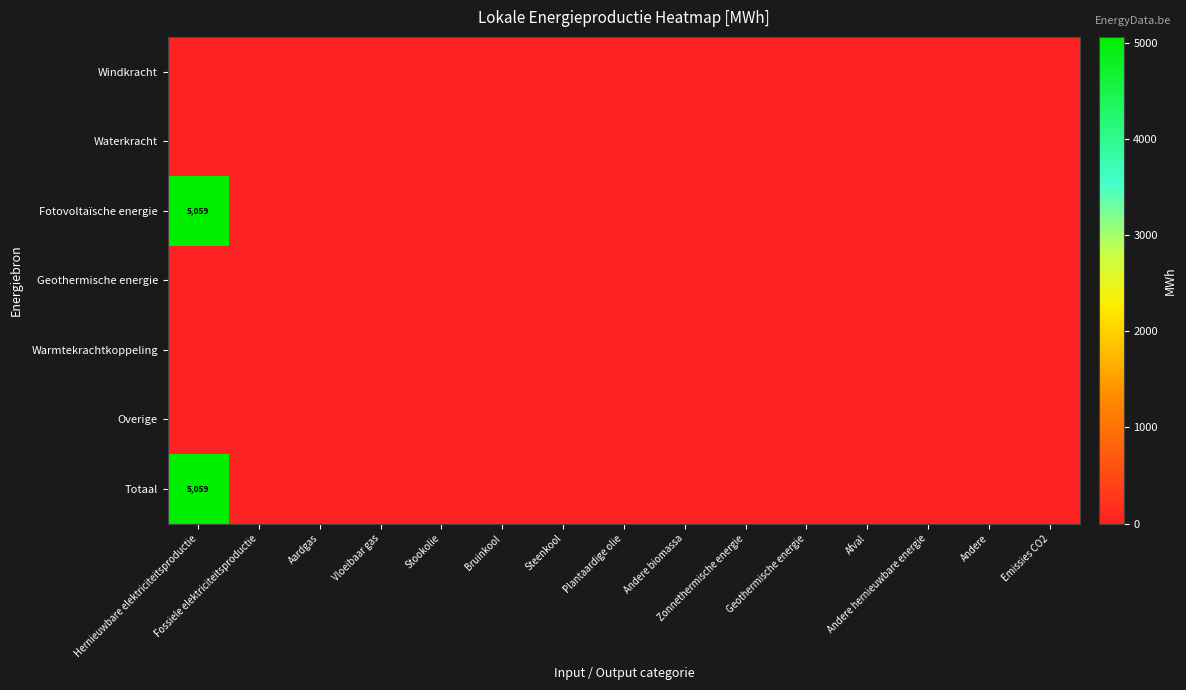

Rank the series at Bruinkool from lowest to highest value.

Windkracht, Waterkracht, Fotovoltaïsche energie, Geothermische energie, Warmtekrachtkoppeling, Overige, Totaal